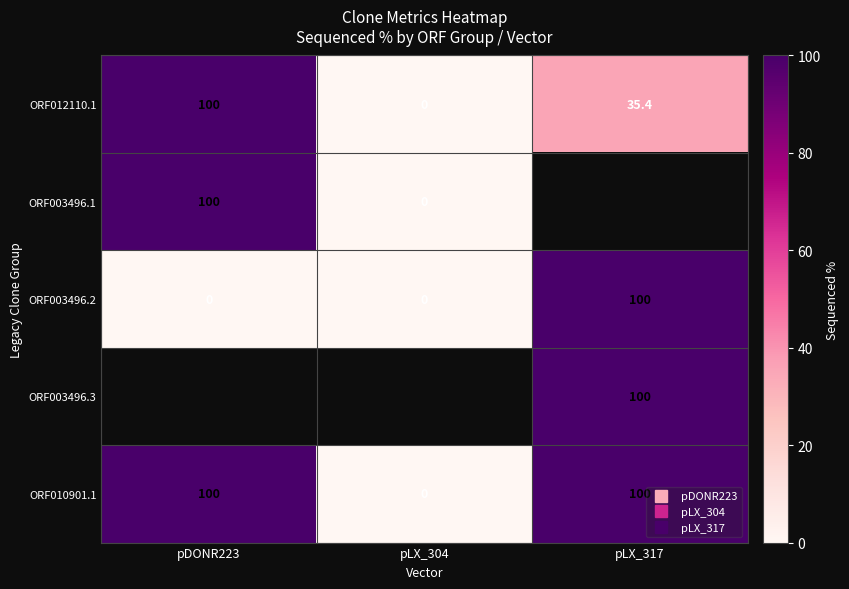

Which series has the largest total across all categories?

ORF010901.1